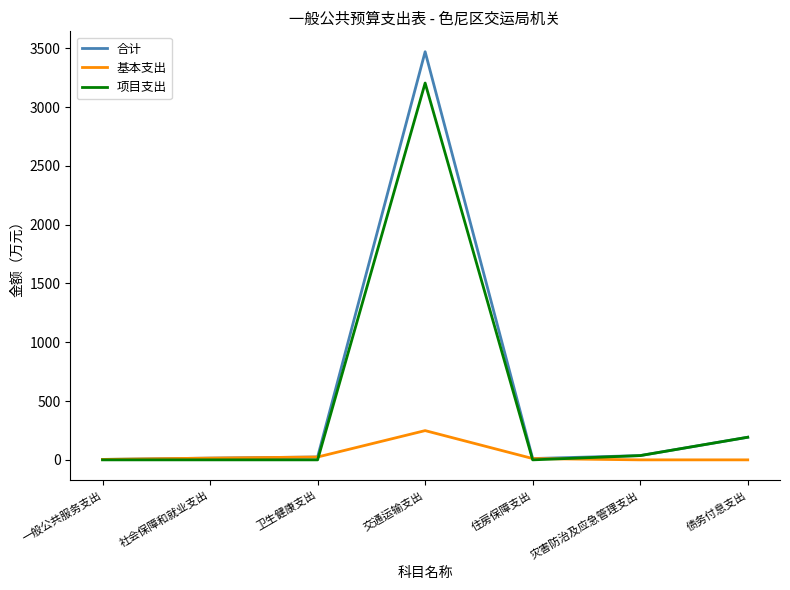

What are all the series names shown in the legend?

合计, 基本支出, 项目支出